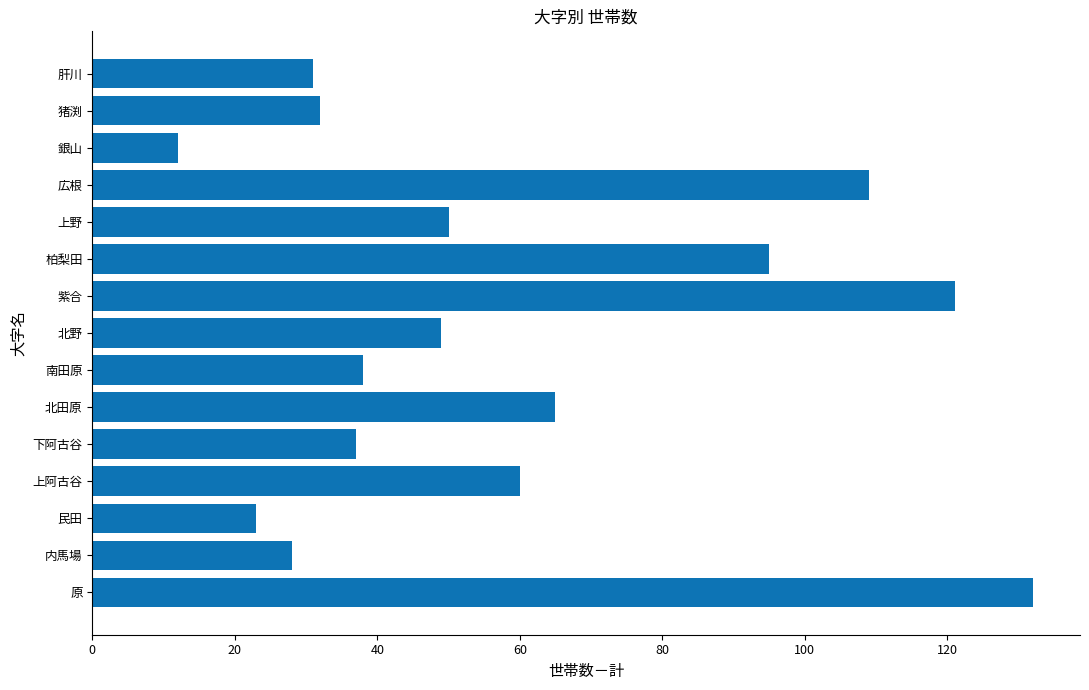

What is the approximate value at 原, to the nearest 5?

130